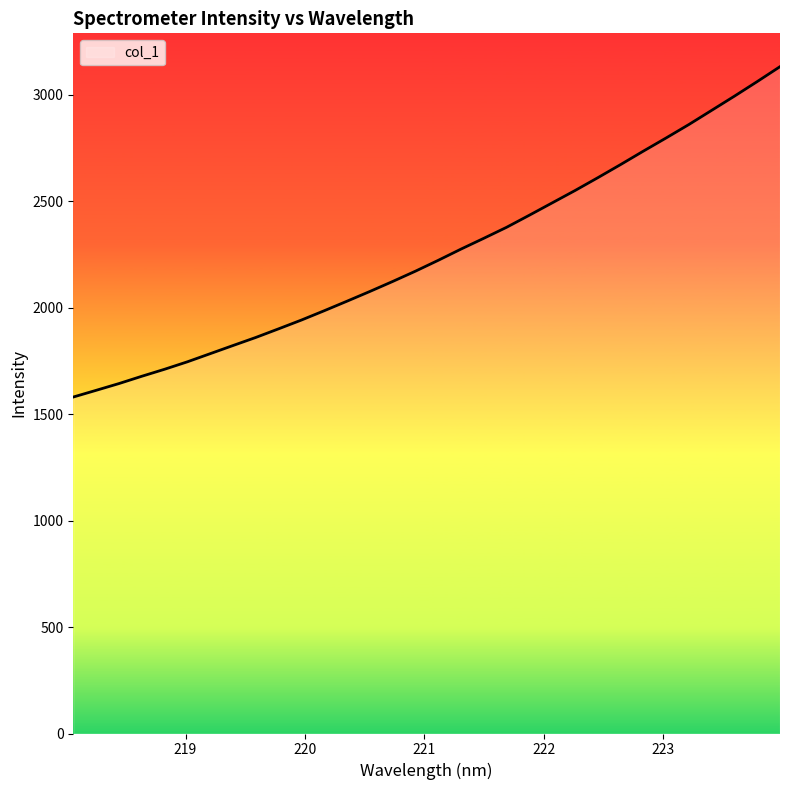

What is the difference between the maximum and minimum values?

1551.5